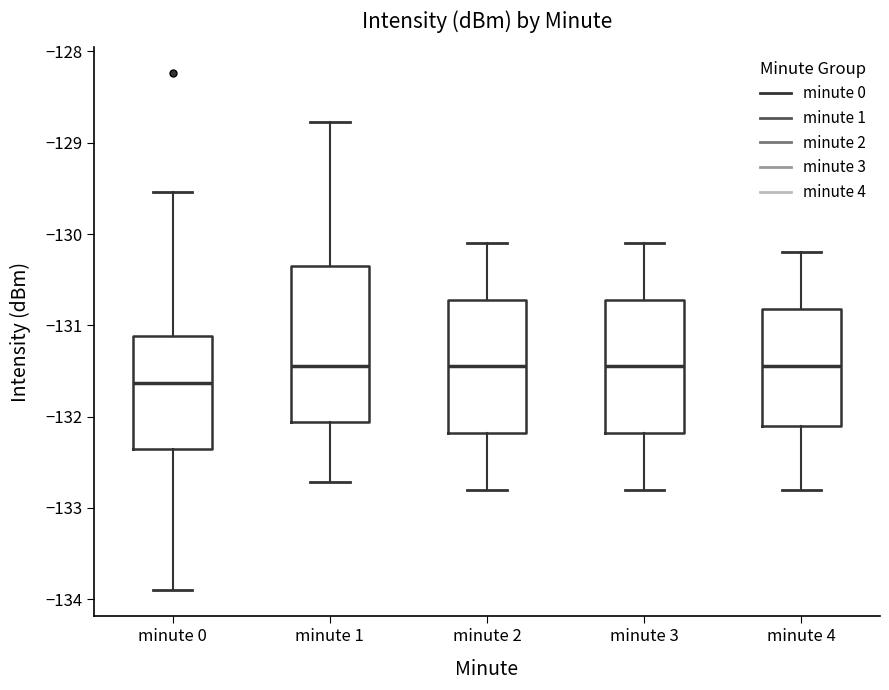

Reading left to right, read every box against the y-axis: the position of its median line, the range the box covers, and the ends of its whiskers. The values are not printed on the chart, so give them approximately, as read against the axis.

minute 0: median -131.6, box -132.4 to -131.1, whiskers -133.9 to -129.5
minute 1: median -131.4, box -132.1 to -130.3, whiskers -132.7 to -128.8
minute 2: median -131.4, box -132.2 to -130.7, whiskers -132.8 to -130.1
minute 3: median -131.4, box -132.2 to -130.7, whiskers -132.8 to -130.1
minute 4: median -131.4, box -132.1 to -130.8, whiskers -132.8 to -130.2